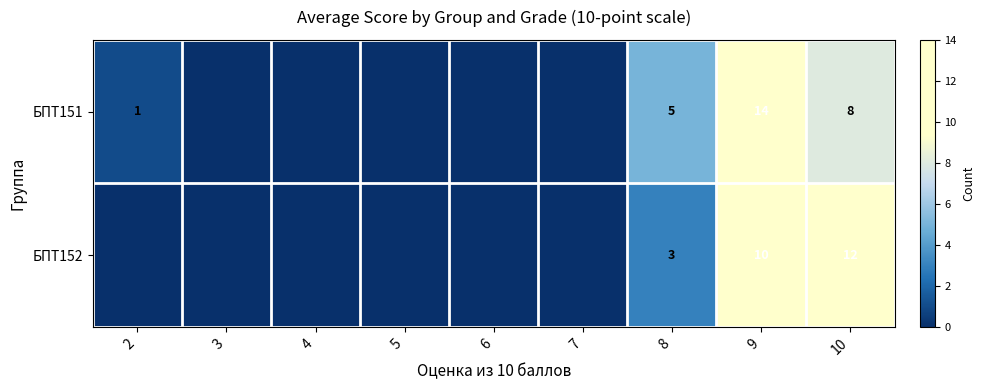

The value of БПТ152 at 10 is 12. True or false?

True